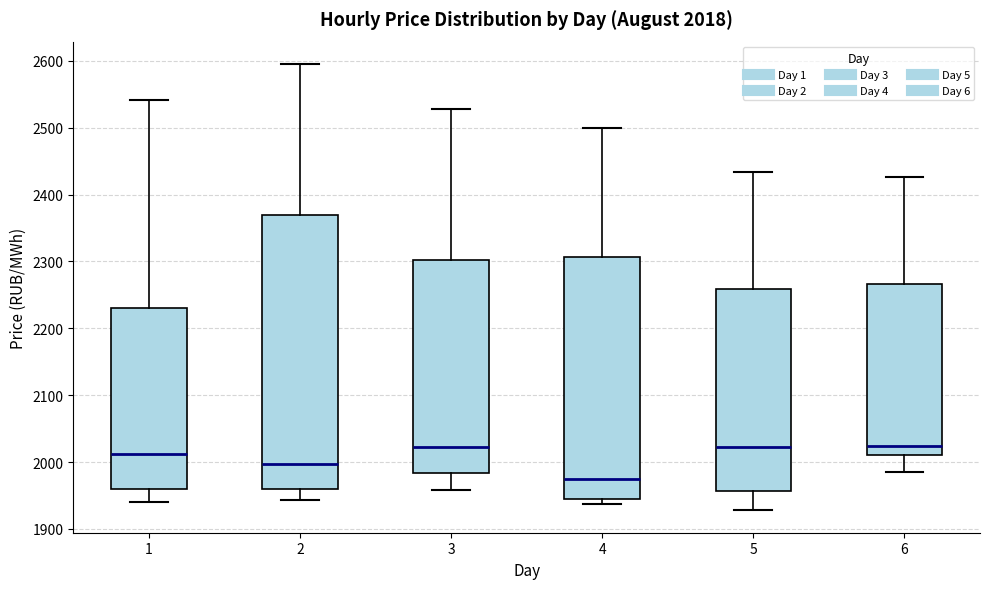

Which box is the tallest, from its lower edge to its upper edge?

2